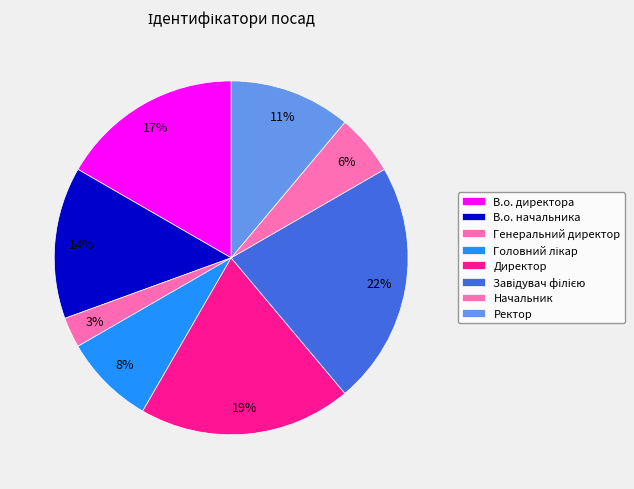

How many slices are in this pie chart?

8